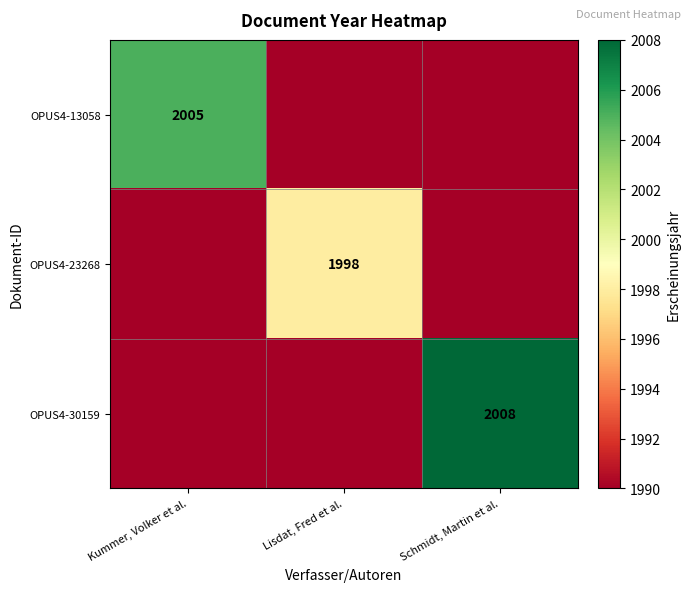

Is it true that OPUS4-23268 equals 1998 at Lisdat, Fred et al.?

True